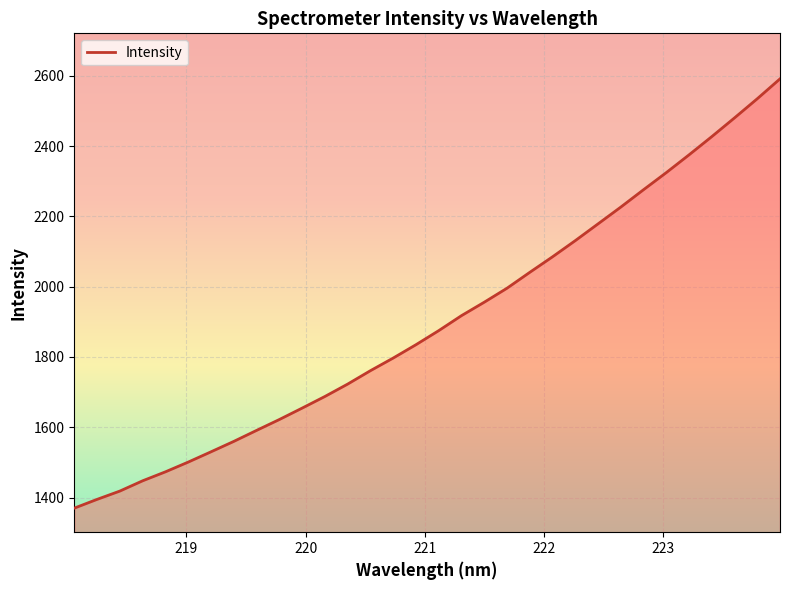

What is the greatest value displayed?

2591.3